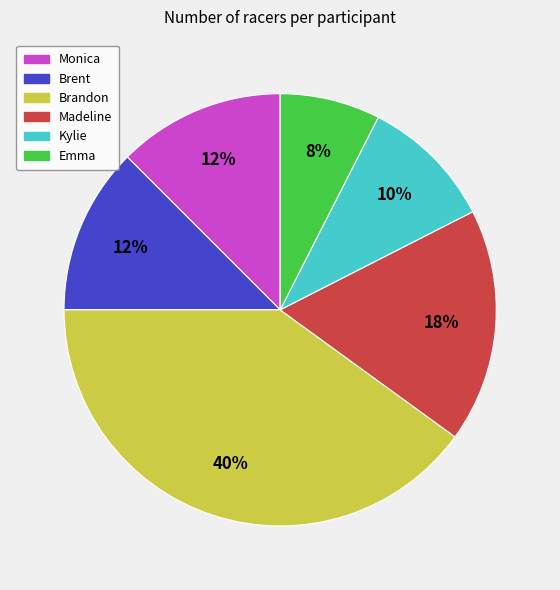

Which has a higher value, Monica or Madeline?

Madeline